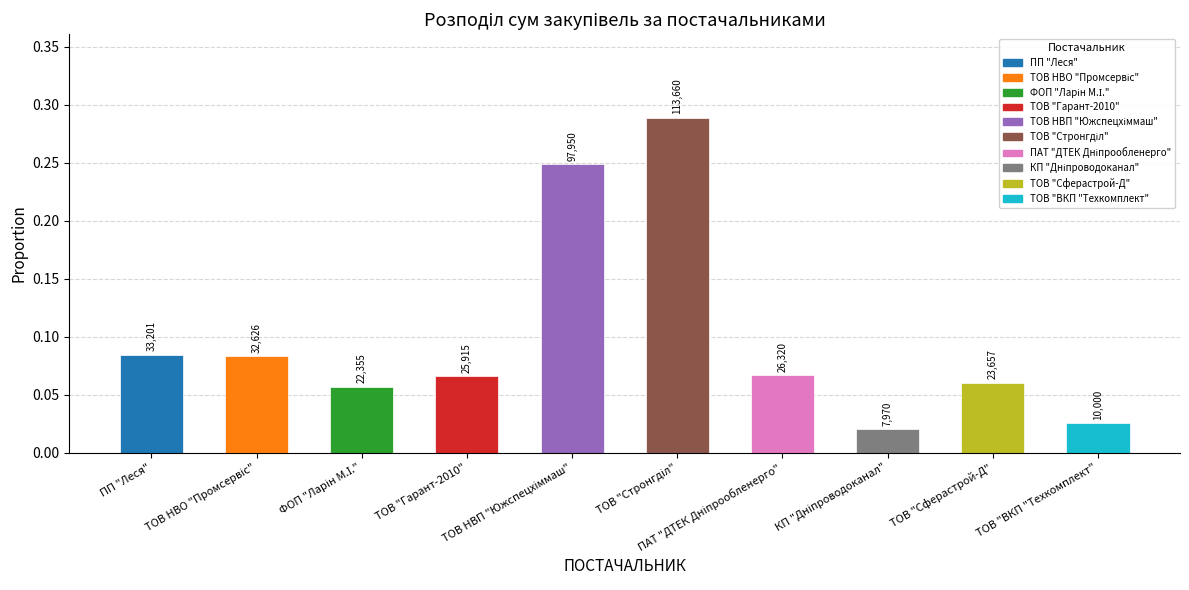

Does the chart contain any negative values?

No